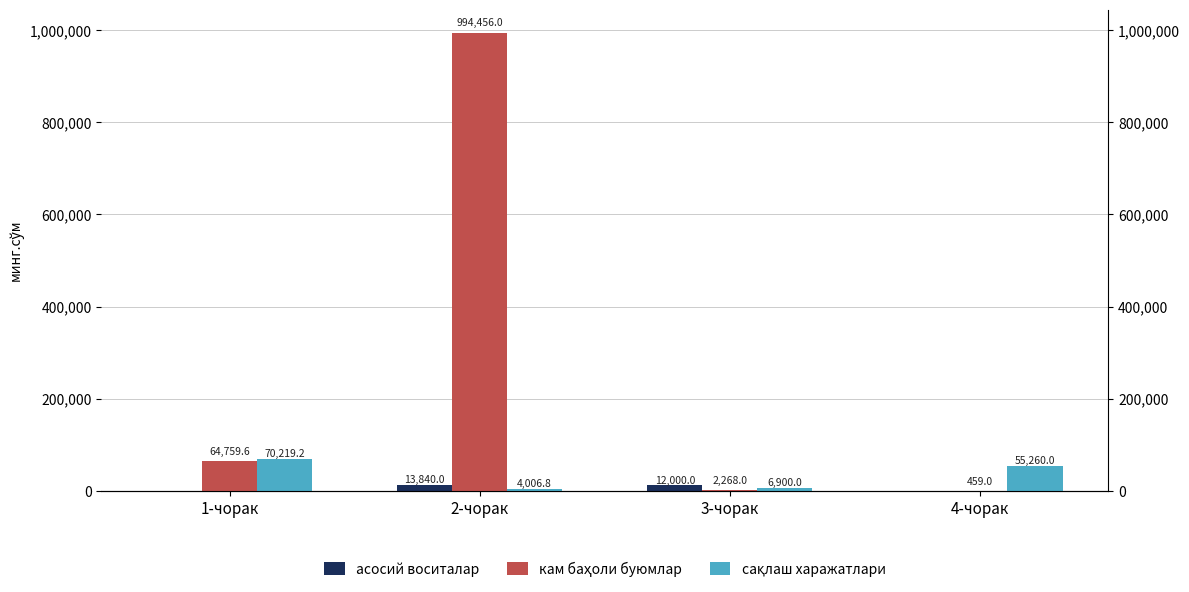

What is the label of the 4th bar from the left?

4-чорак